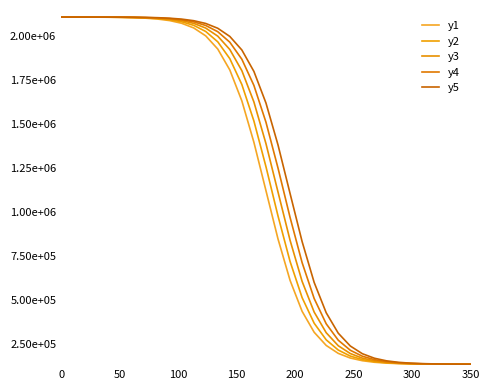

Rank the series by their maximum value, from highest to lowest.

y5, y4, y3, y2, y1